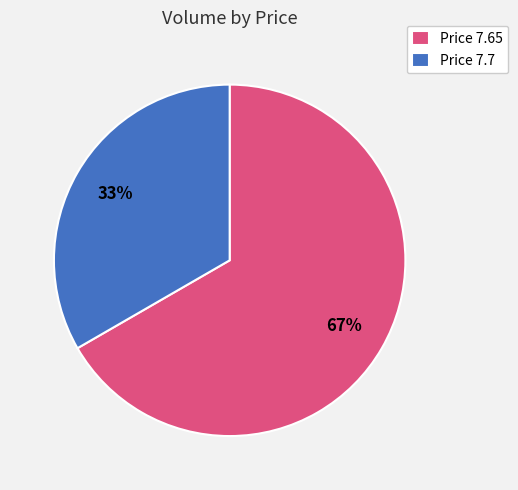

Count the number of slices in the pie.

2